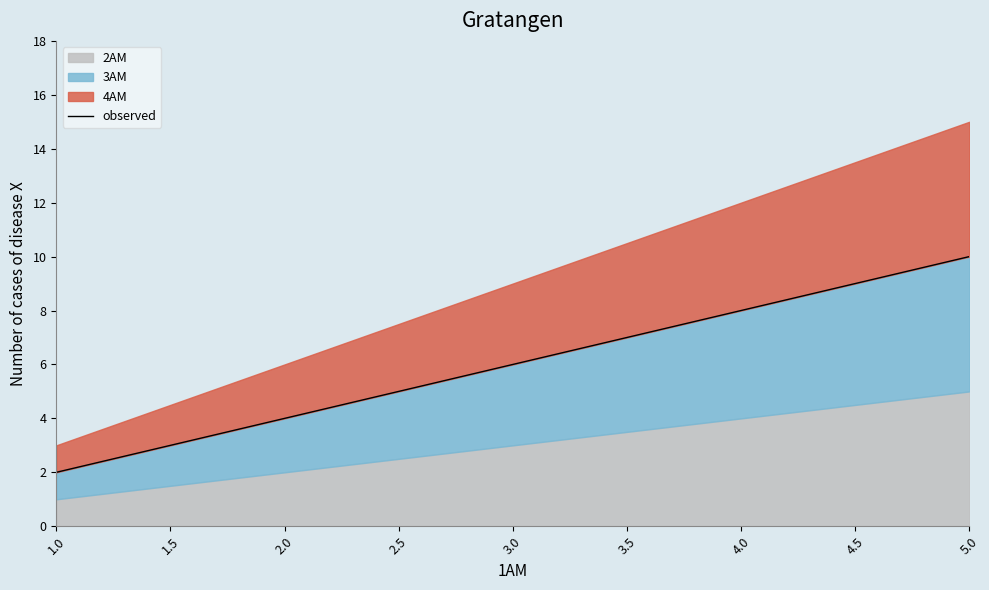

What position from the left is 2.0?

2